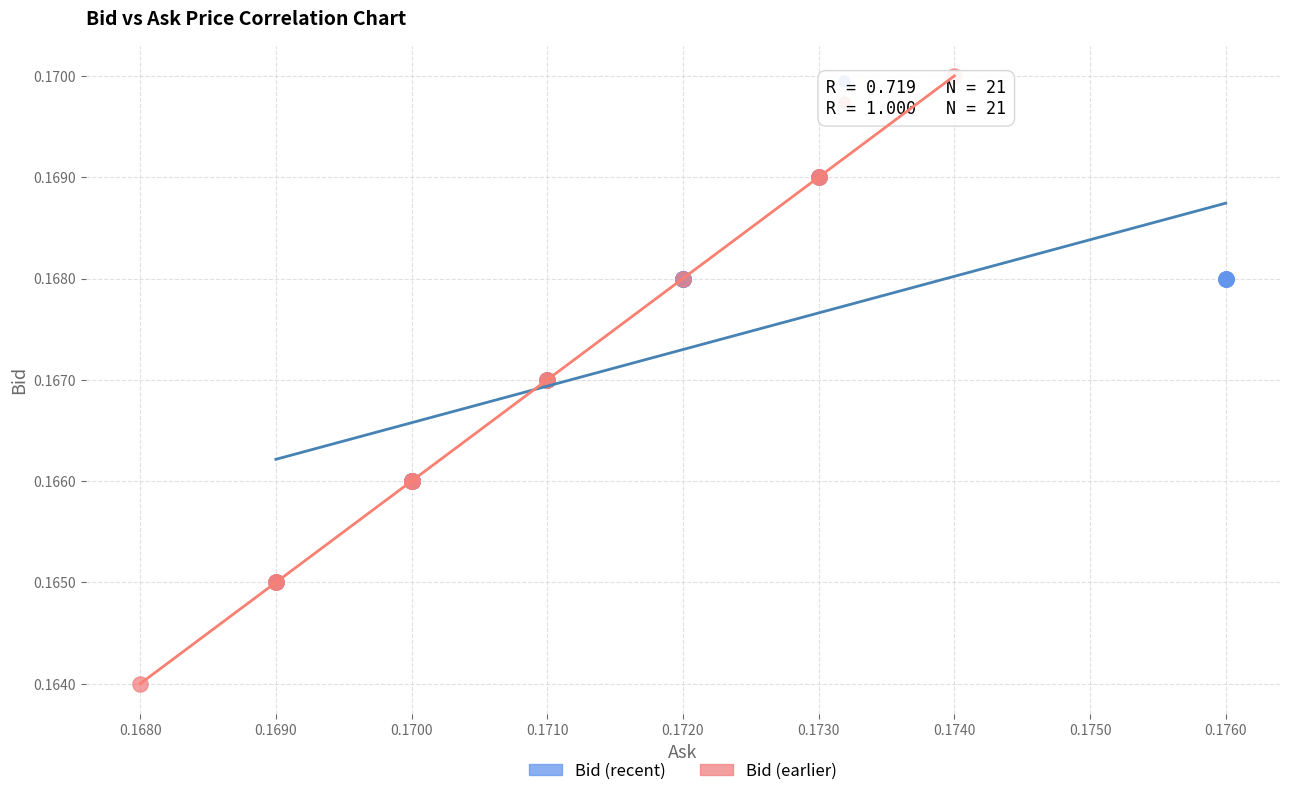

Which series contains the highest Y value?

Bid (earlier)